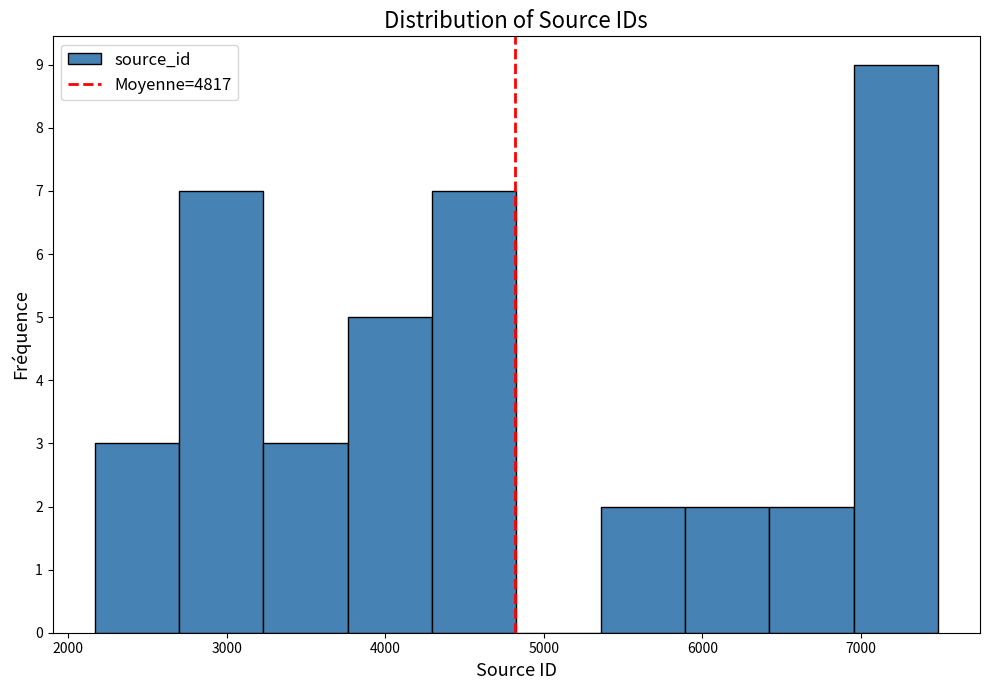

Which range on the x-axis has the tallest bar?

7000 to 7500